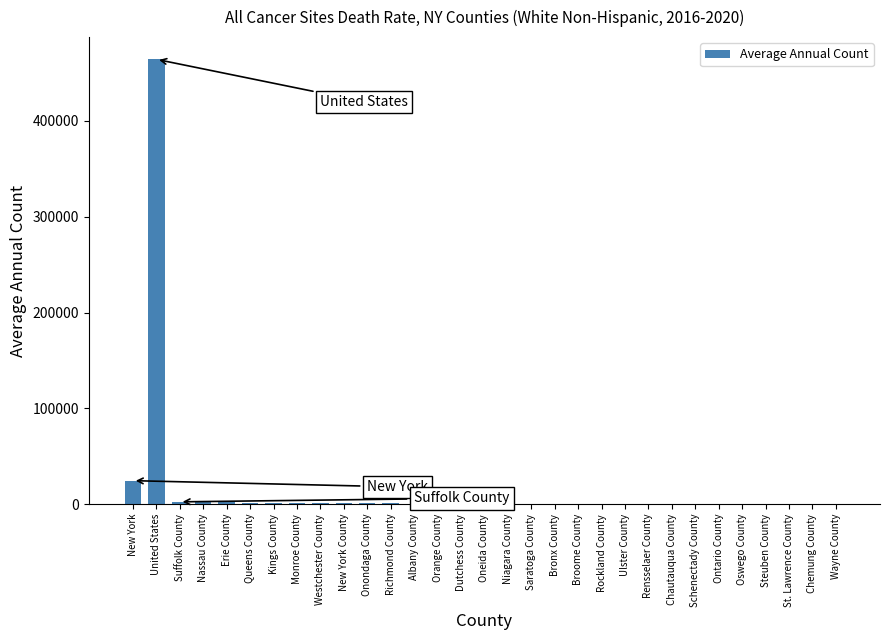

Between Oneida County and United States, which is larger?

United States